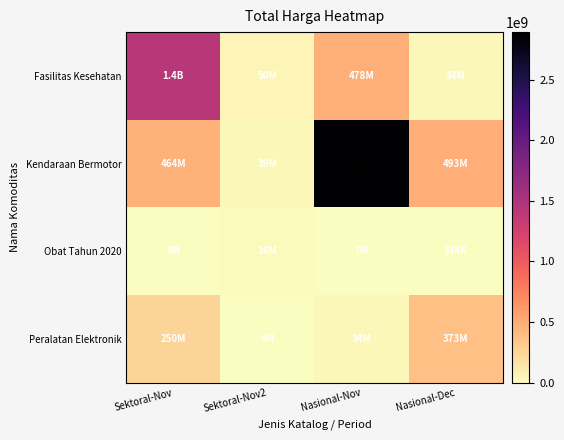

Rank the series by their maximum value, from lowest to highest.

Obat Tahun 2020, Peralatan Elektronik, Fasilitas Kesehatan, Kendaraan Bermotor